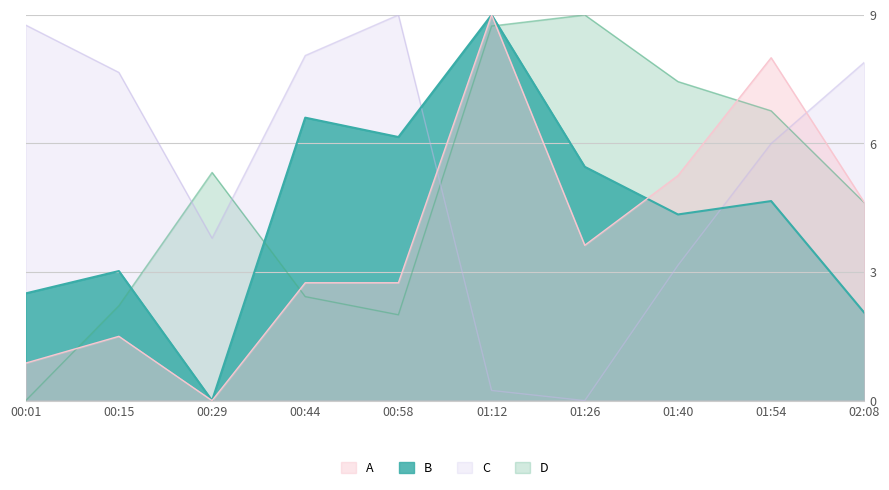

At which label does SDS_P1 reach its peak?

01:12